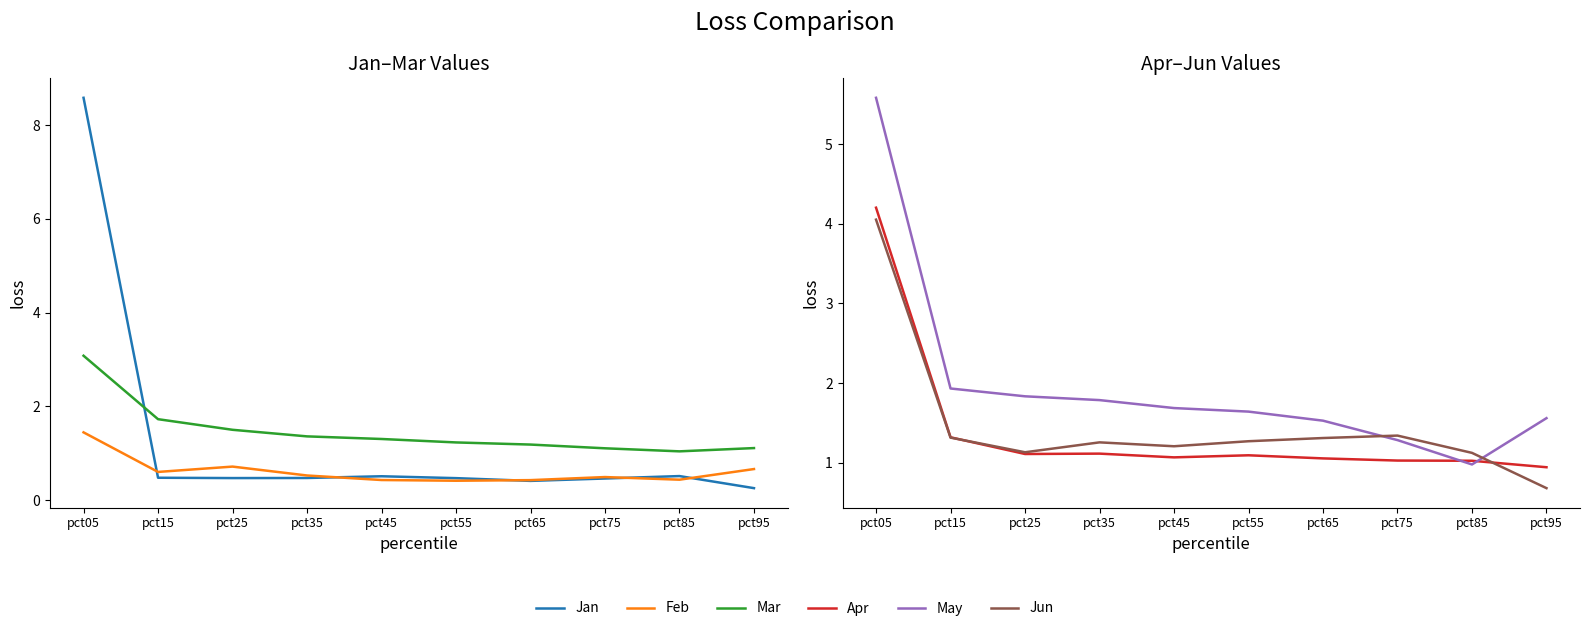

What is the value of the May point at the 10th from the left?

1.6